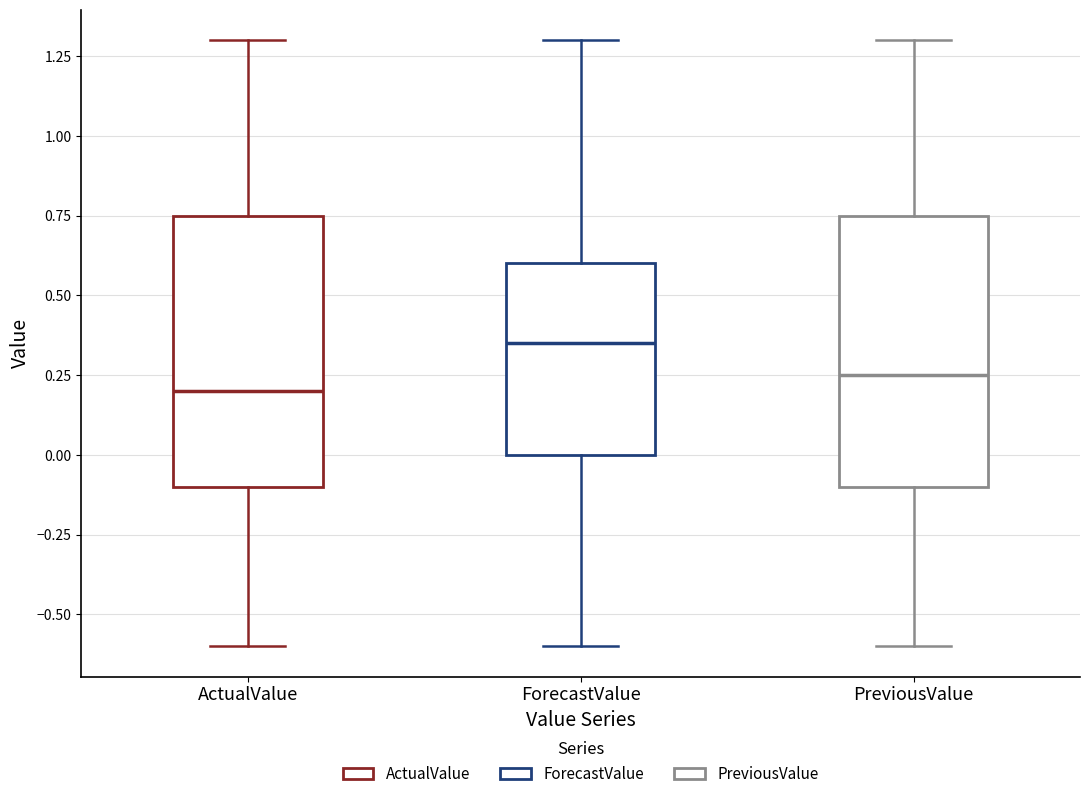

Which box has the highest median line?

ForecastValue